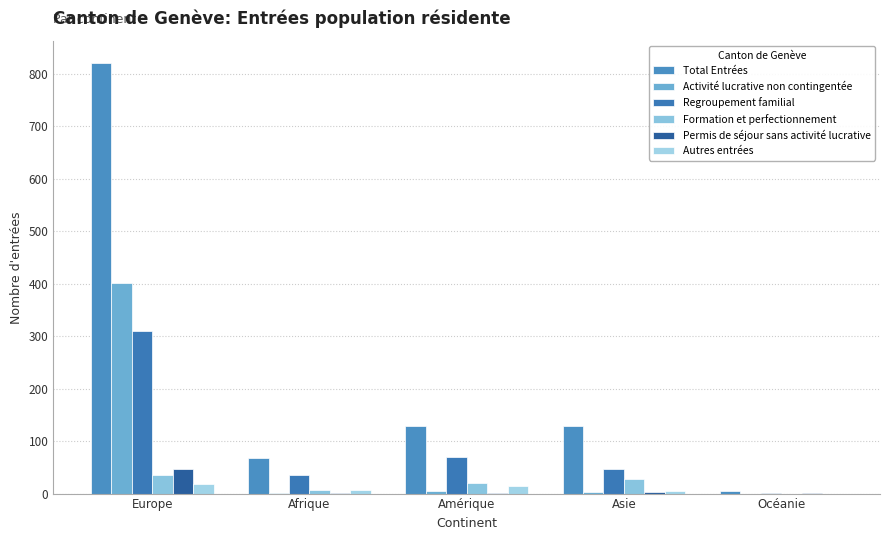

Which series has the largest total across all categories?

Total Entrées